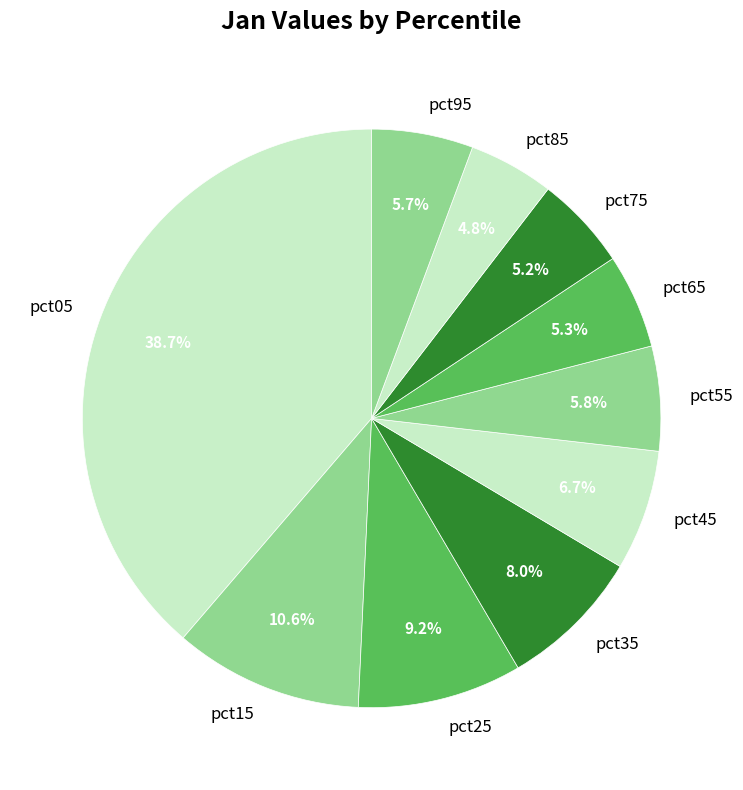

Between pct35 and pct05, which is larger?

pct05